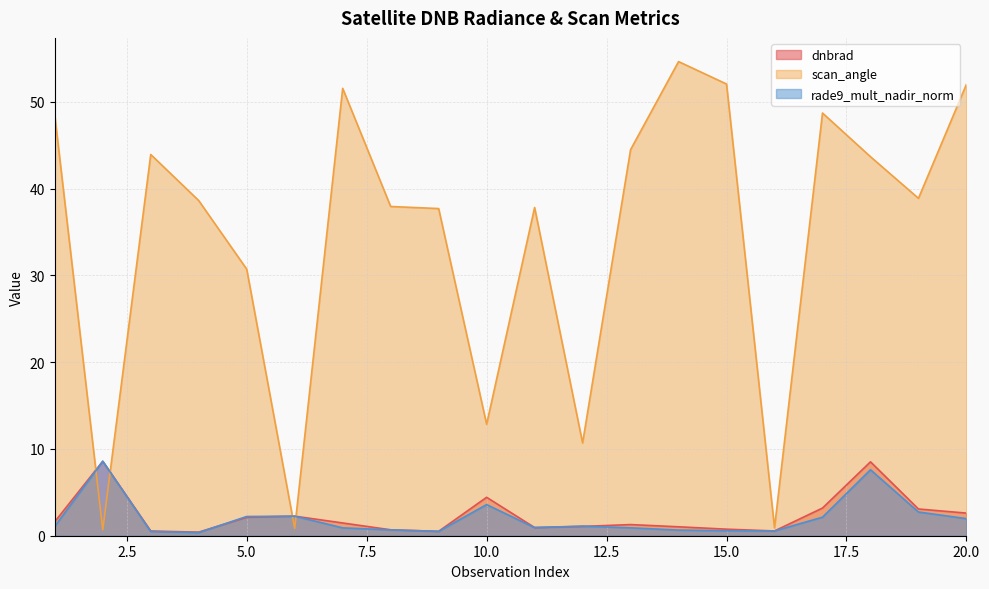

What is the difference between the maximum and second lowest values in the rade9_mult_nadir_norm series?

8.1